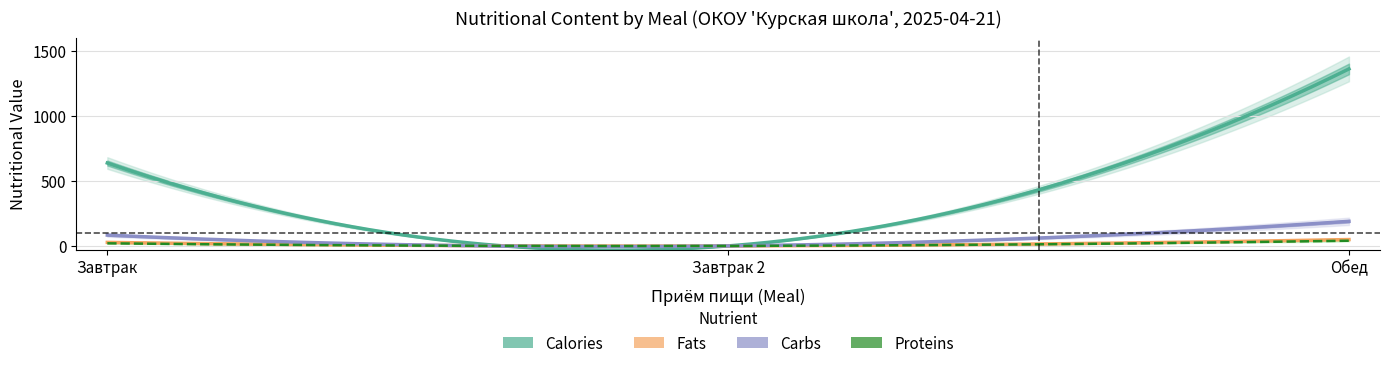

The value of Fats at 1 is 0. True or false?

True